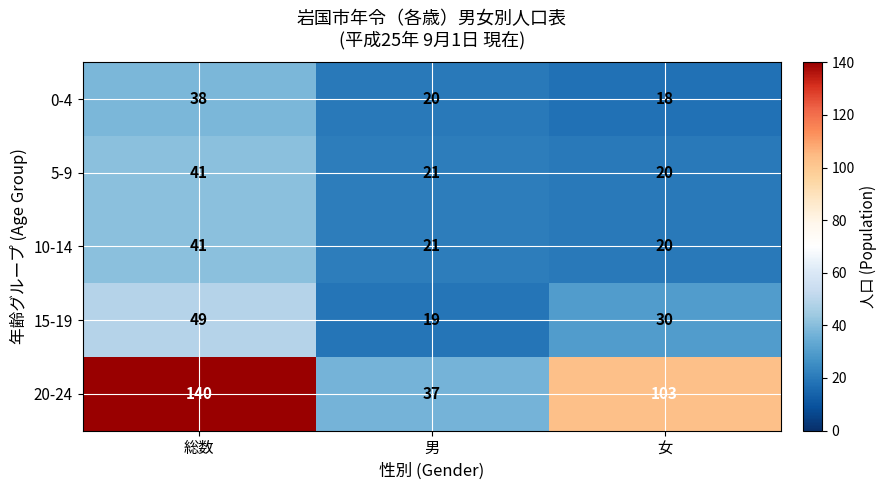

Reading left to right, extract all data points from this chart.

0-4: 総数=38	男=20	女=18
5-9: 総数=41	男=21	女=20
10-14: 総数=41	男=21	女=20
15-19: 総数=49	男=19	女=30
20-24: 総数=140	男=37	女=103